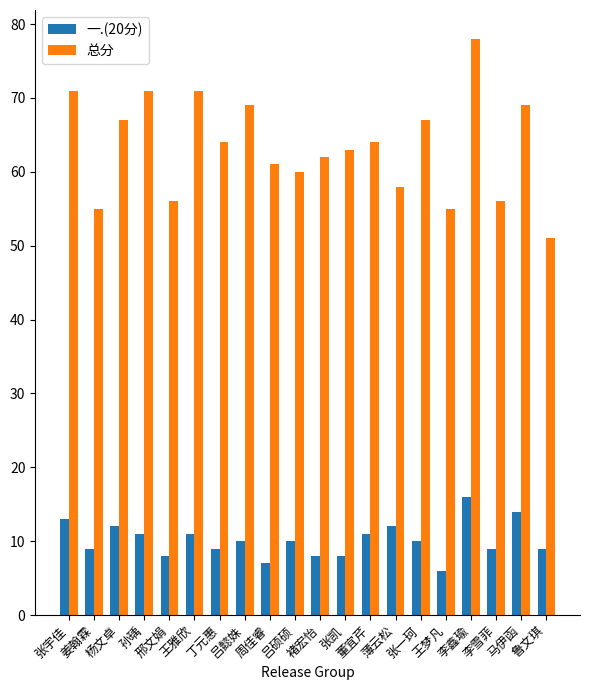

Which series changed the most between 周佳睿 and 李鑫瑜?

总分